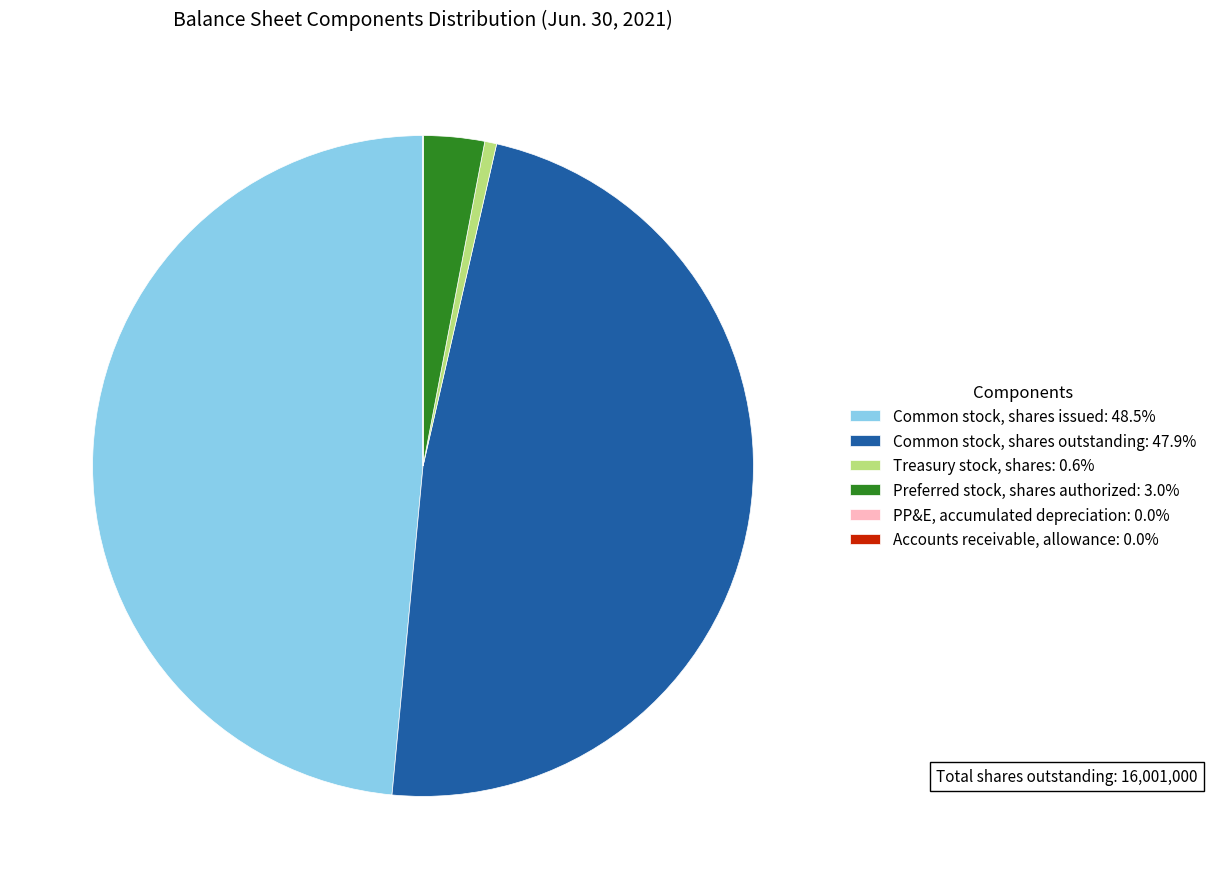

Does Common stock, shares outstanding: 47.9% account for over 50% of the chart?

No